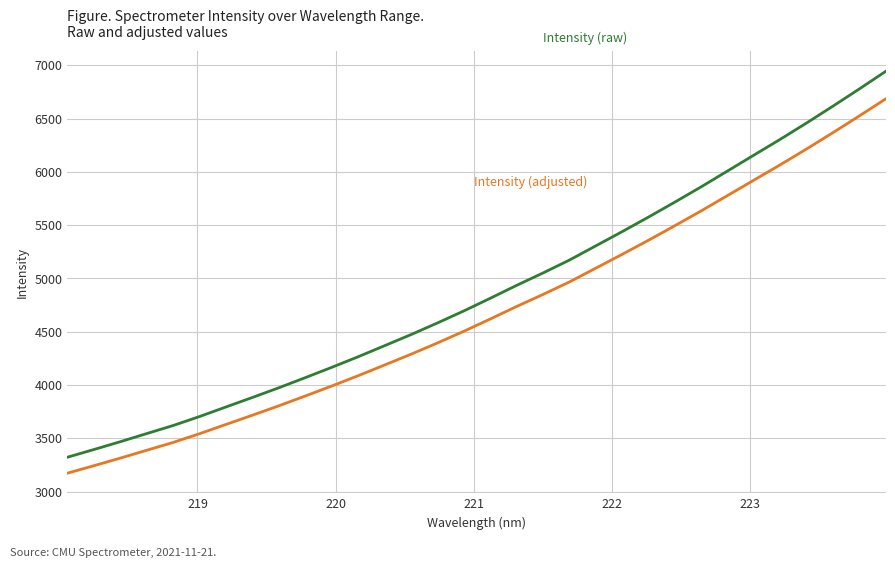

What is the maximum value shown in the chart?

6944.8